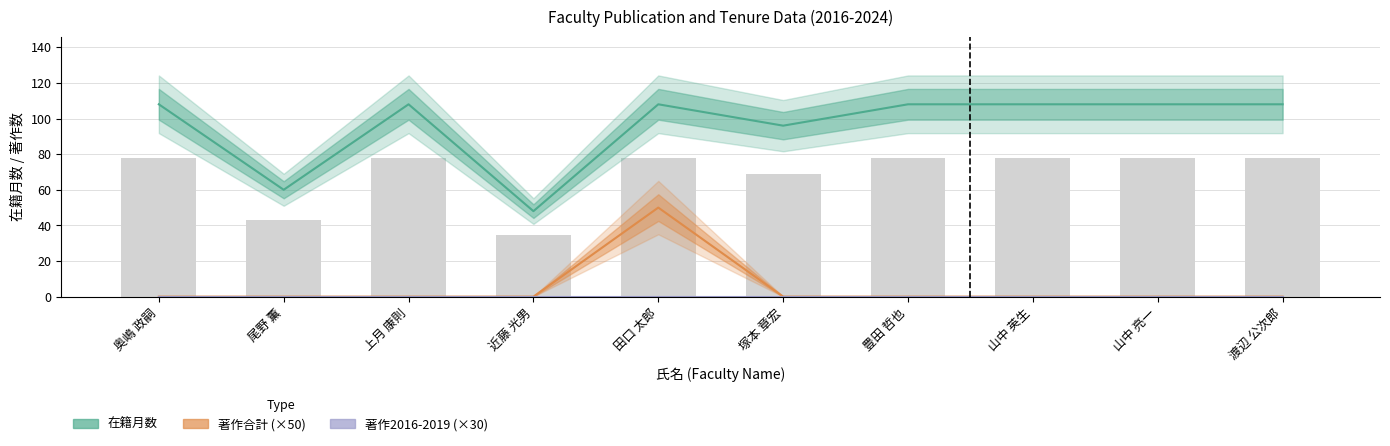

Reading left to right, transcribe all the data shown in this chart.

在籍月数: 奥嶋 政嗣=108	尾野 薫=60	上月 康則=108	近藤 光男=48	田口 太郎=108	塚本 章宏=96	豊田 哲也=108	山中 英生=108	山中 亮一=108	渡辺 公次郎=108
著作合計 (×50): 奥嶋 政嗣=0	尾野 薫=0	上月 康則=0	近藤 光男=0	田口 太郎=50	塚本 章宏=0	豊田 哲也=0	山中 英生=0	山中 亮一=0	渡辺 公次郎=0
著作2016-2019 (×30): 奥嶋 政嗣=0	尾野 薫=0	上月 康則=0	近藤 光男=0	田口 太郎=0	塚本 章宏=0	豊田 哲也=0	山中 英生=0	山中 亮一=0	渡辺 公次郎=0